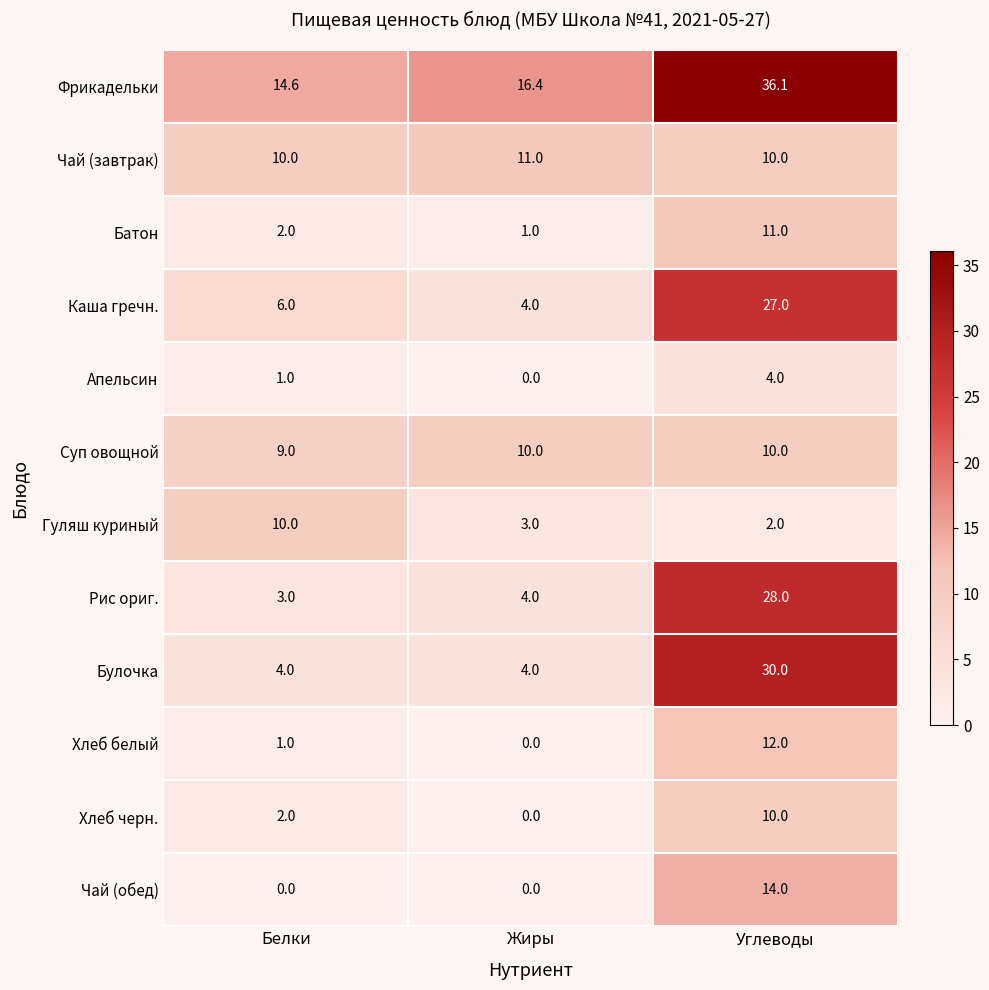

Is it true that Булочка equals 4.0 at Белки?

True